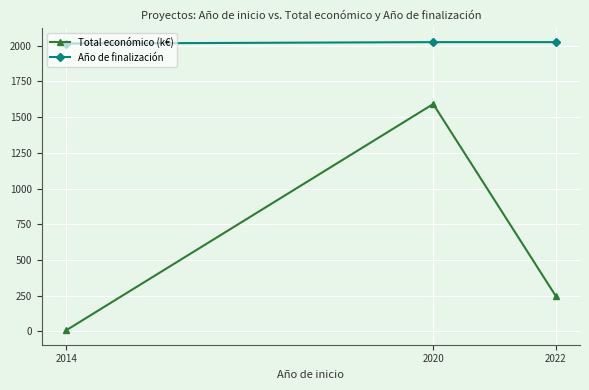

Is the value of Año de finalización at 2014 greater than the value of Total económico (k€) at 2022?

Yes